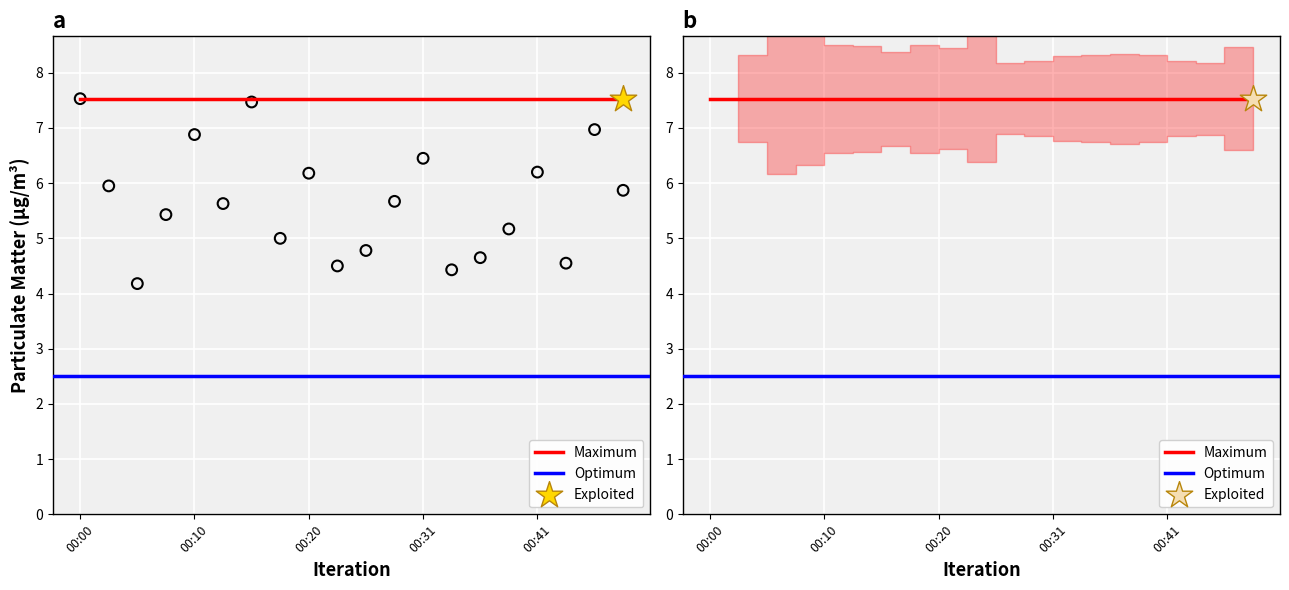

Between 00:16 and 00:43, which is larger?

00:16